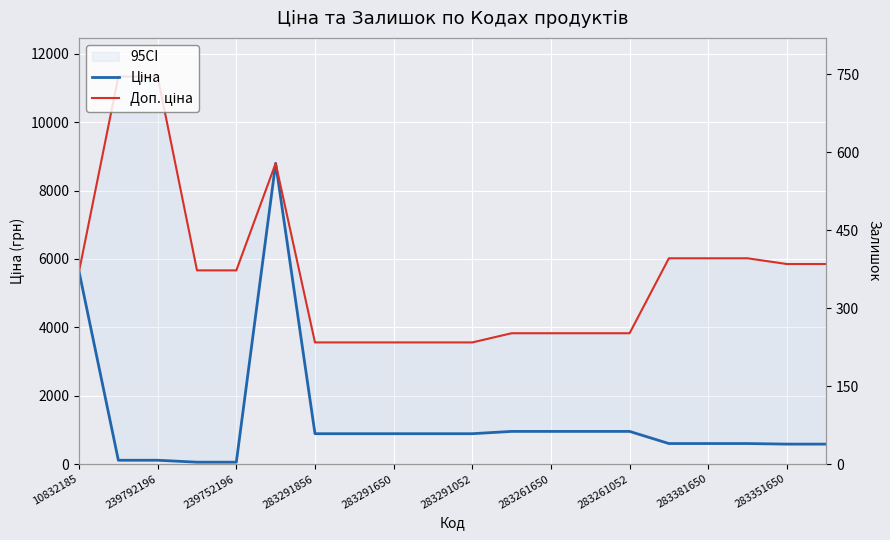

What is the value of the Доп. ціна point at the 17th from the left?

6020.8